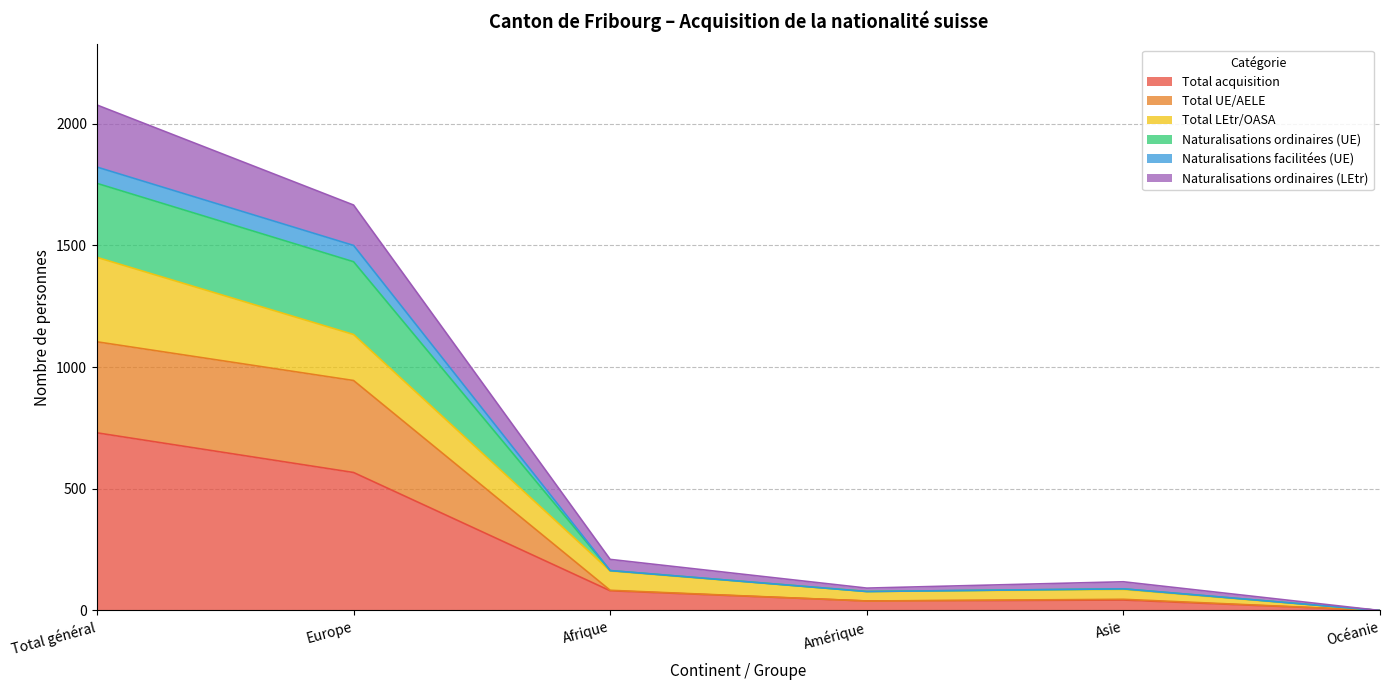

True or false: Naturalisations facilitées (UE) has a value of 37 at Asie.

False